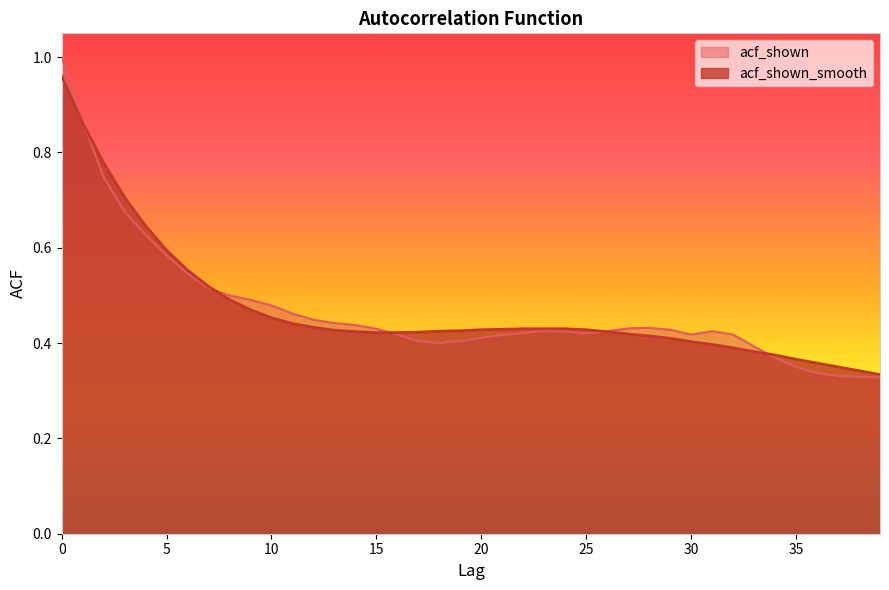

What are all the series names shown in the legend?

acf_shown, acf_shown_smooth